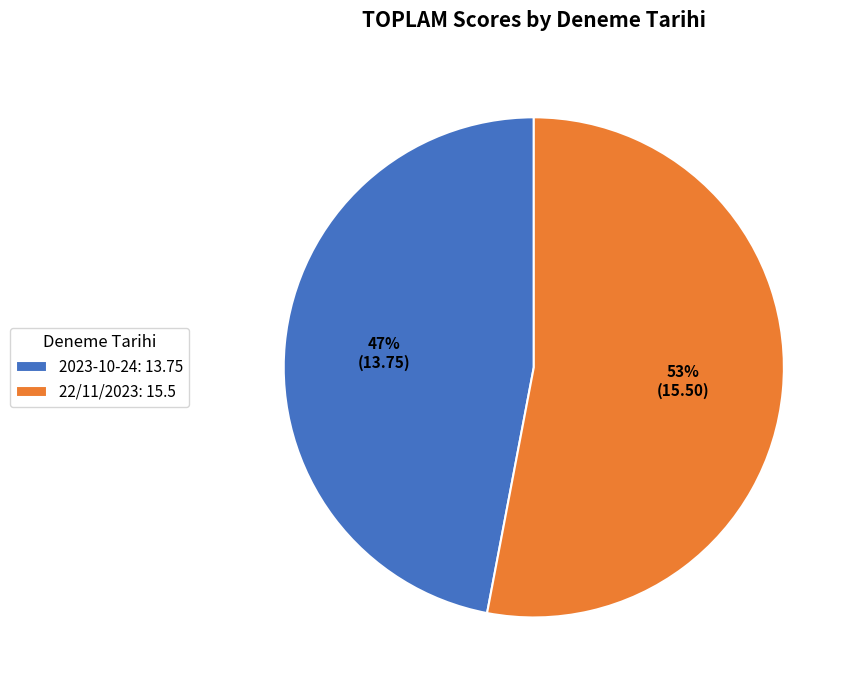

Does 2023-10-24 represent more than half of the total?

No